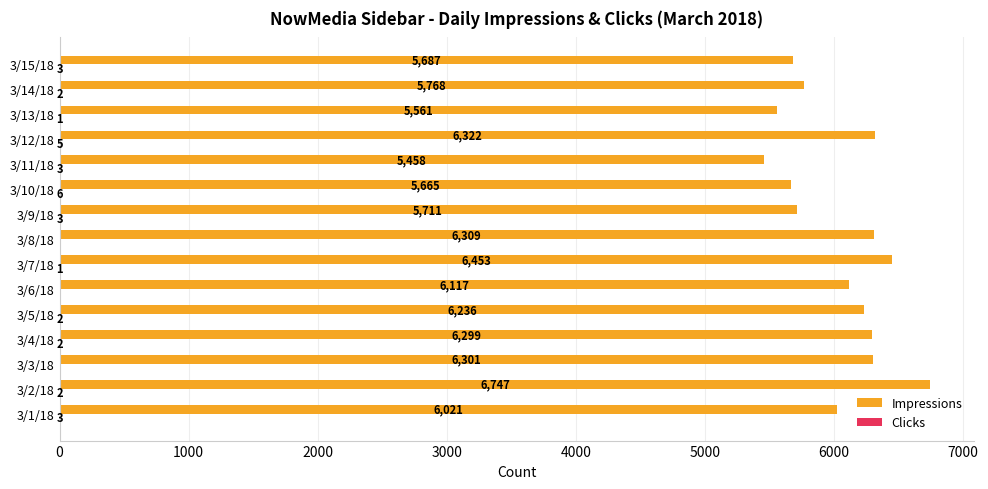

Which label corresponds to the largest value in the chart?

3/2/18